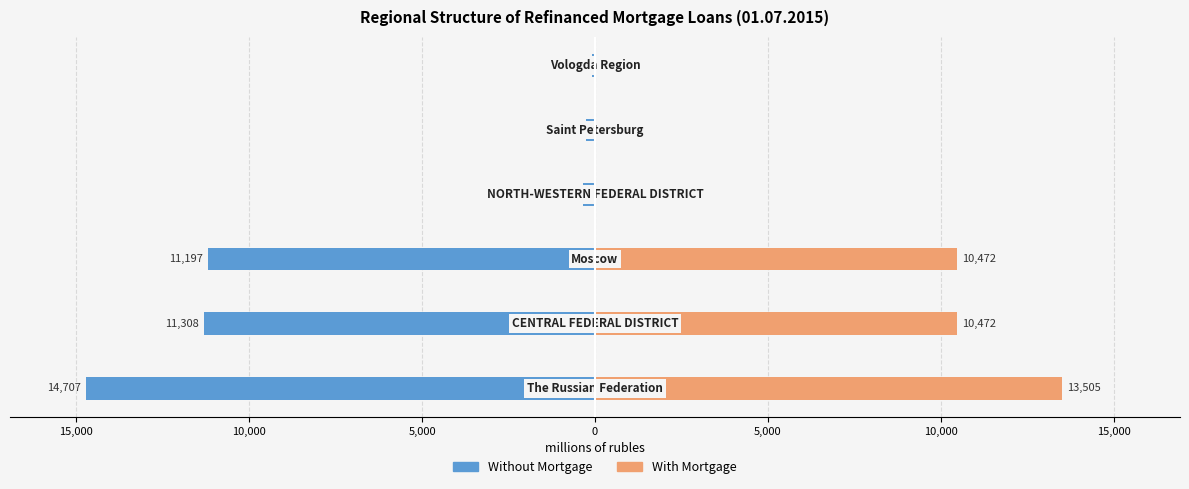

Rank the series at 15,000 from lowest to highest value.

Without Mortgage, With Mortgage